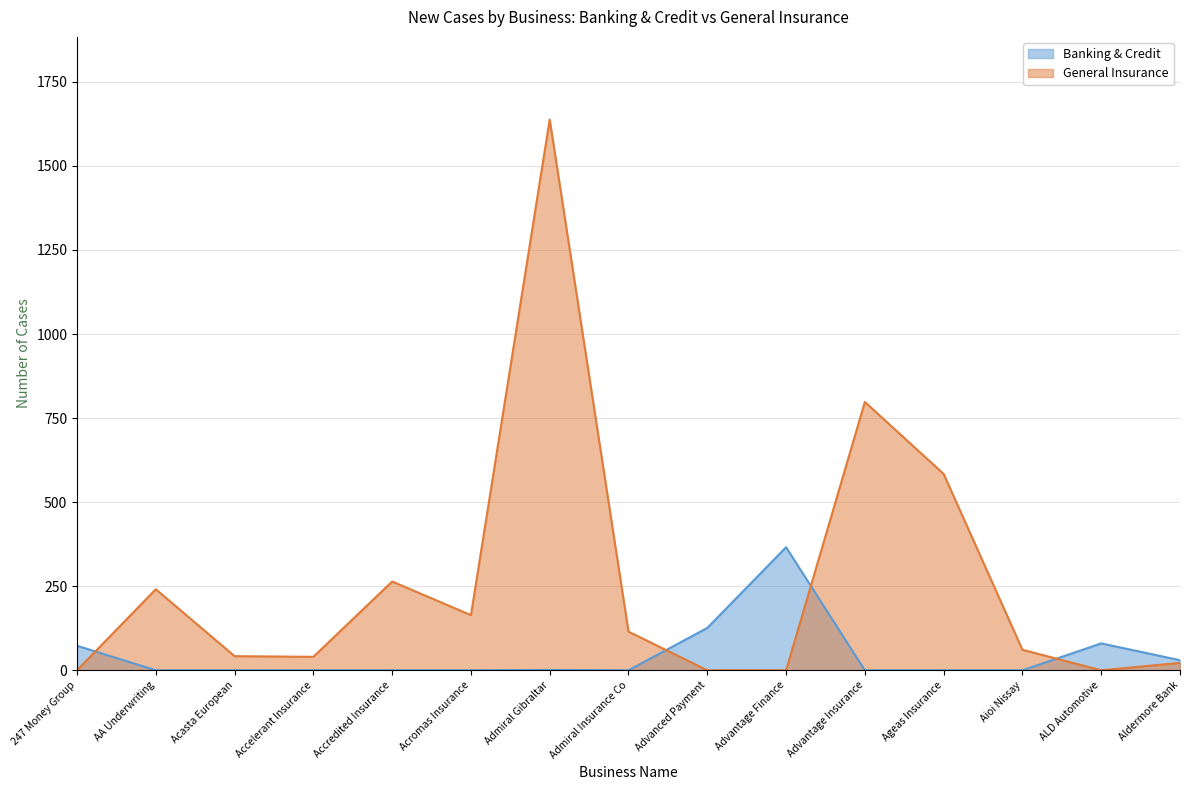

List the series in order of their peak value, highest first.

General Insurance, Banking & Credit